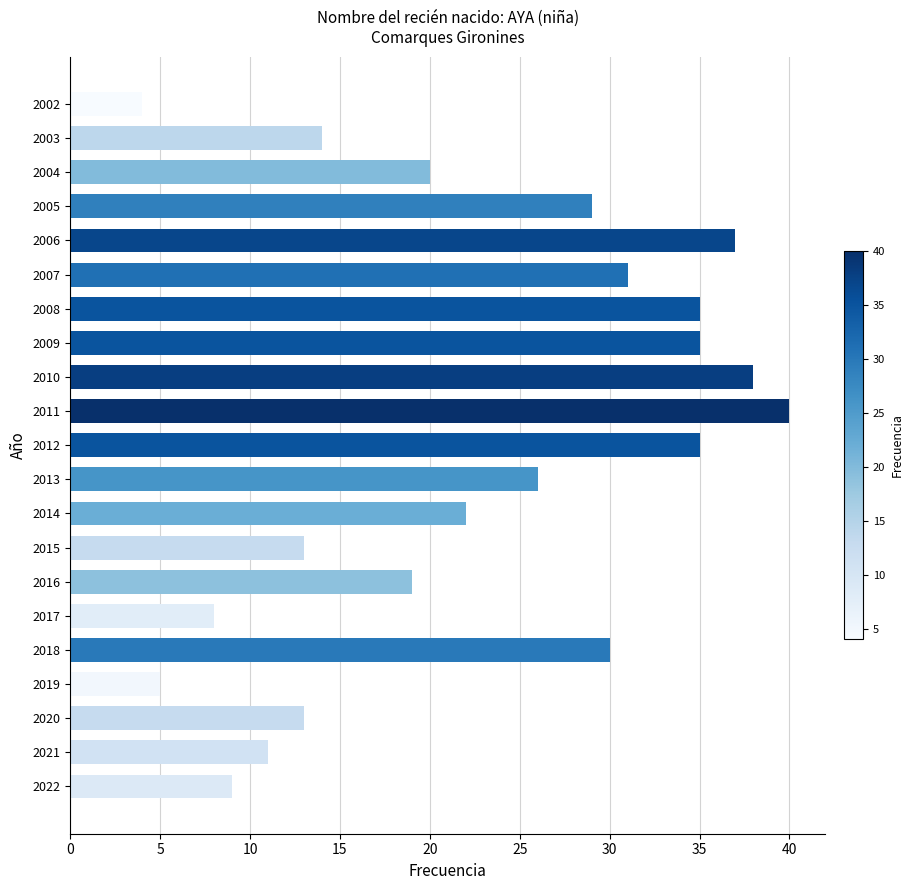

How many values are below 22?

10